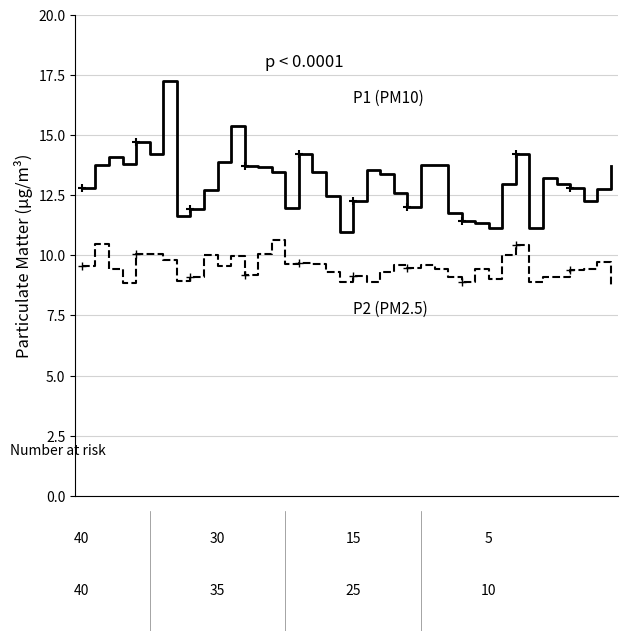

How many data points in P2 (PM2.5) are less than 9?

7